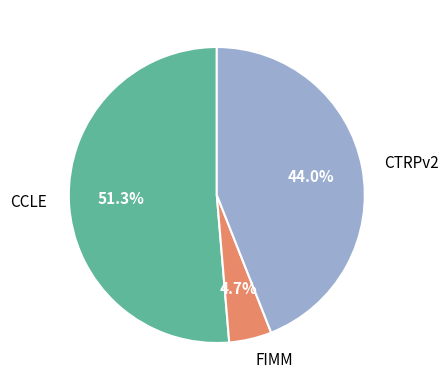

The FIMM slice represents 5% of the pie. True or false?

True